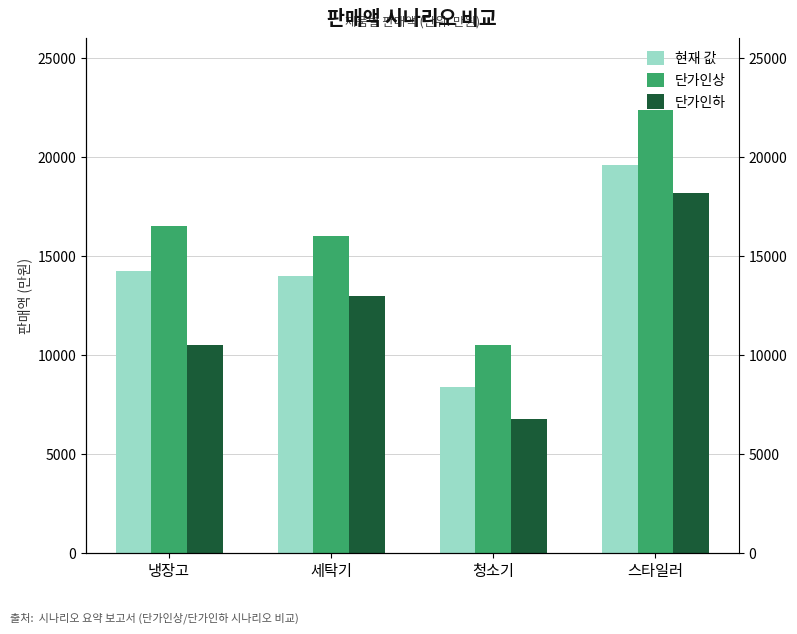

Reading left to right, what are all the values shown in this chart?

현재 값: 냉장고=14250	세탁기=14000	청소기=8400	스타일러=19600
단가인상: 냉장고=16500	세탁기=16000	청소기=10500	스타일러=22400
단가인하: 냉장고=10500	세탁기=13000	청소기=6750	스타일러=18200